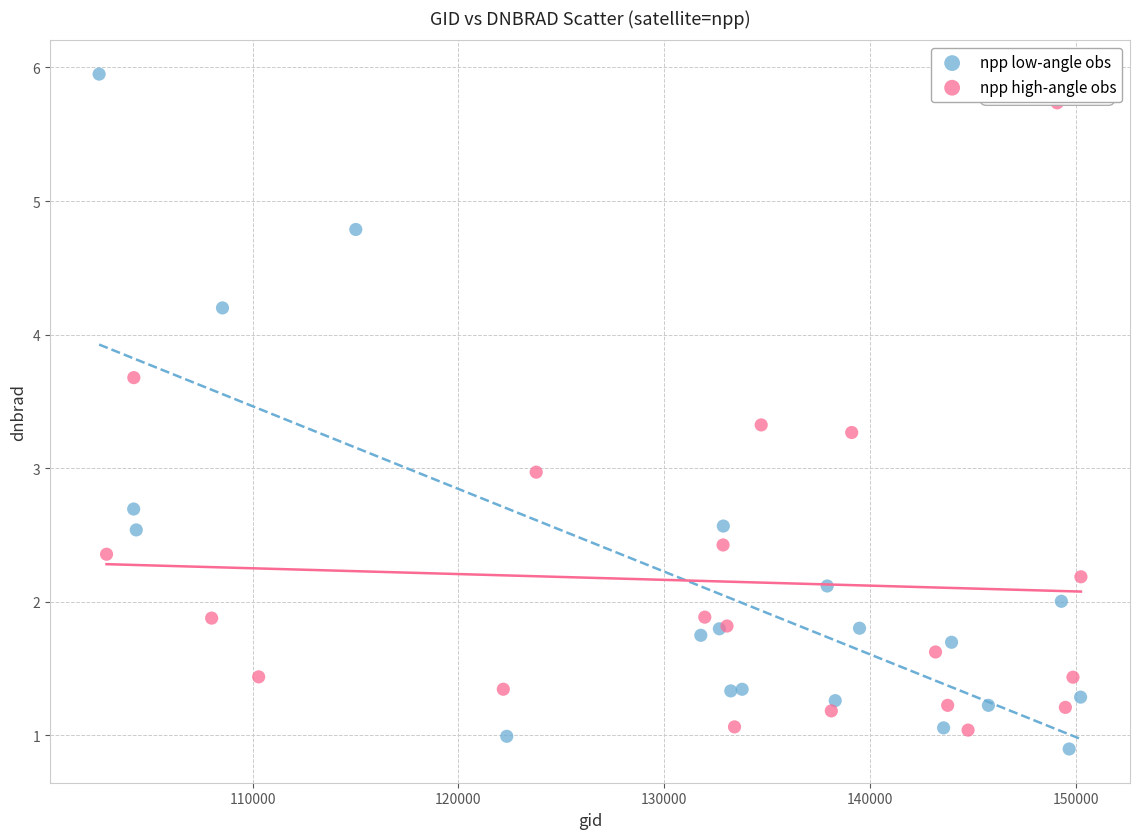

Which series contains the lowest Y value?

npp low-angle obs